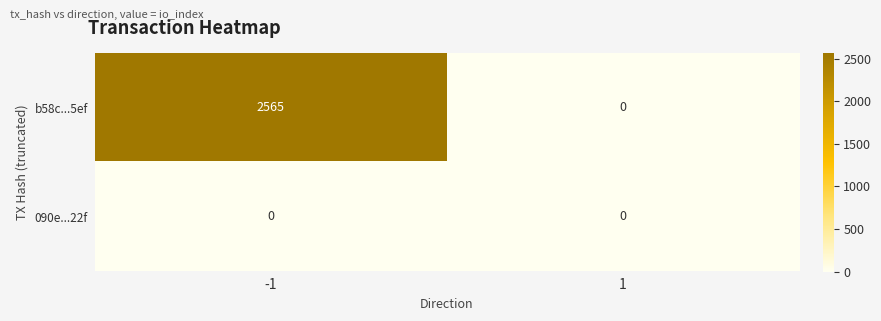

What is the greatest value displayed?

2565